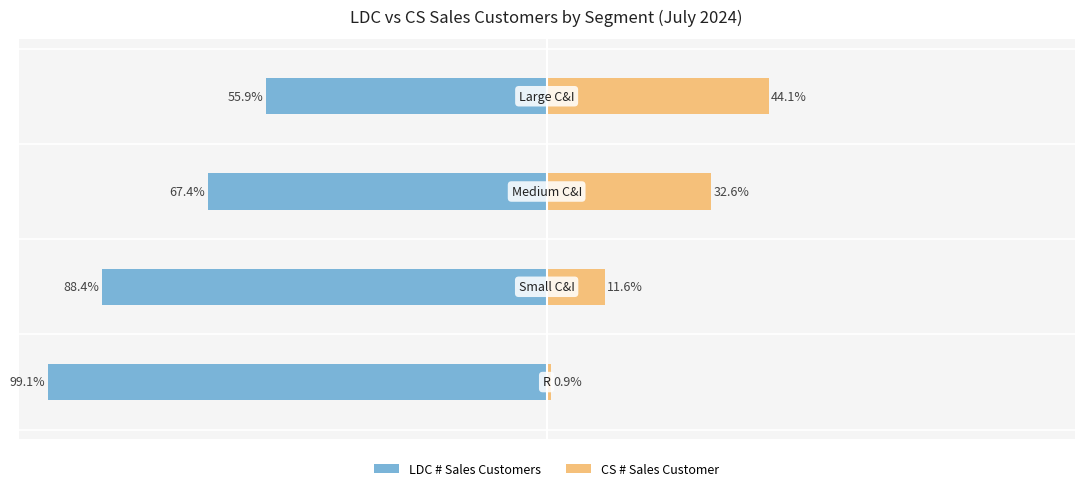

What is the sum of the LDC # Sales Customers values at 0 and 3?

-155.0